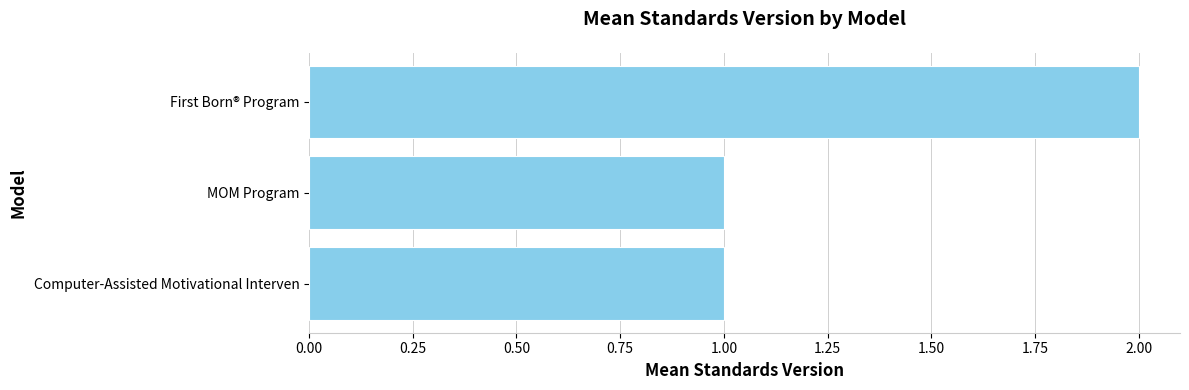

Which has a higher value, First Born® Program or MOM Program?

First Born® Program